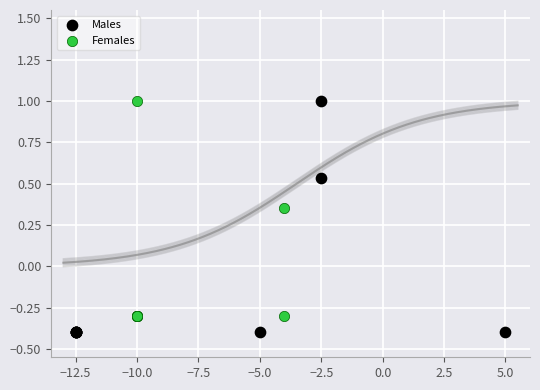

Which series reaches the minimum Y coordinate?

Males